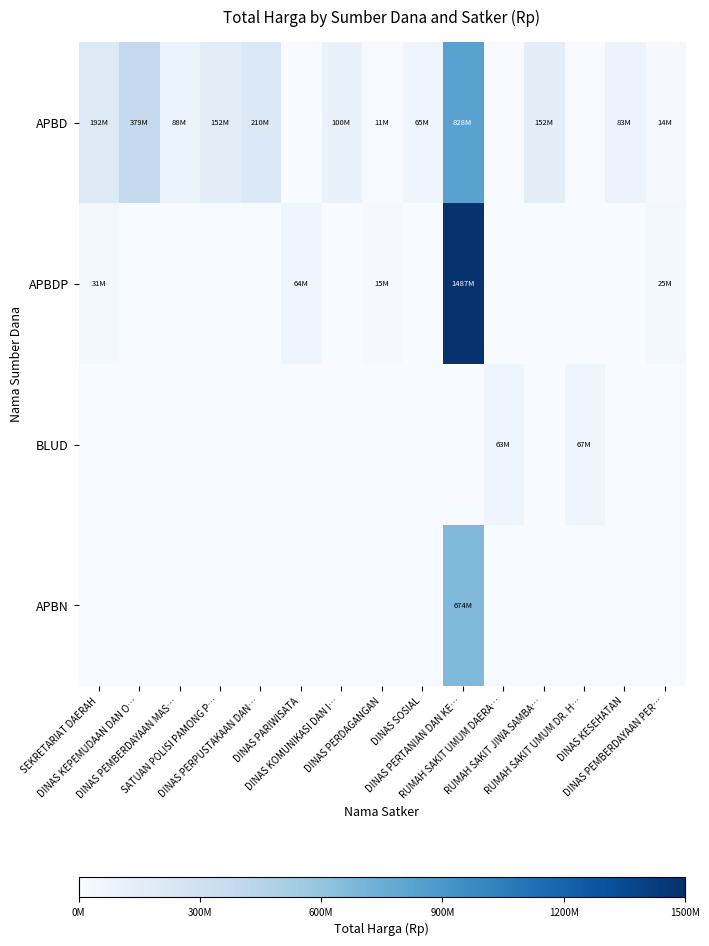

At which category does the chart reach its peak across all series?

DINAS PERTANIAN DAN KE…